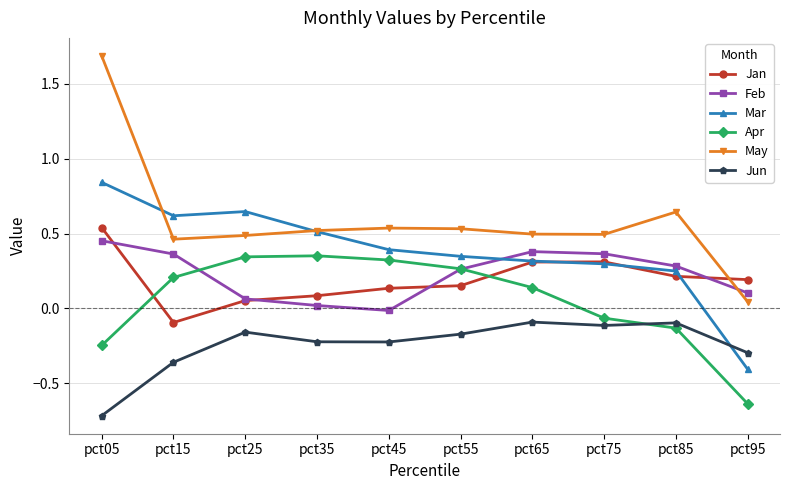

Where is May nearest to the value 0?

pct95